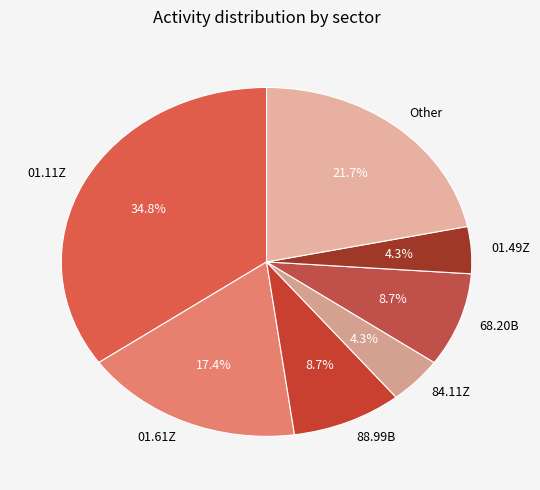

Count the number of slices in the pie.

7